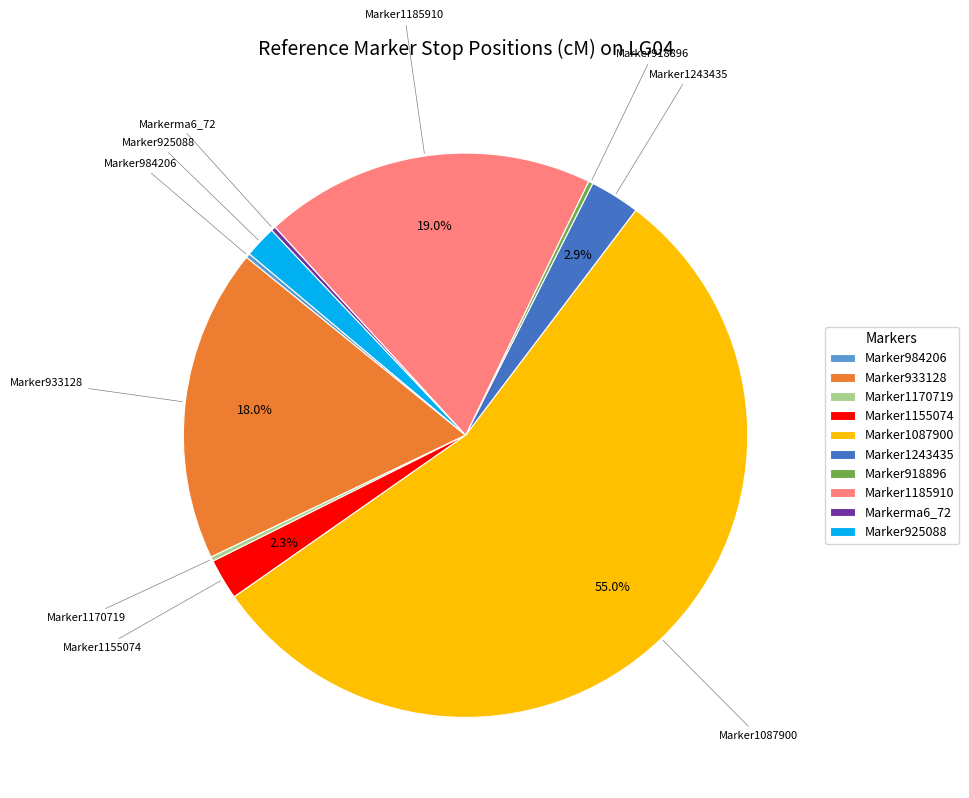

To the nearest percent, what is the average slice percentage?

10%